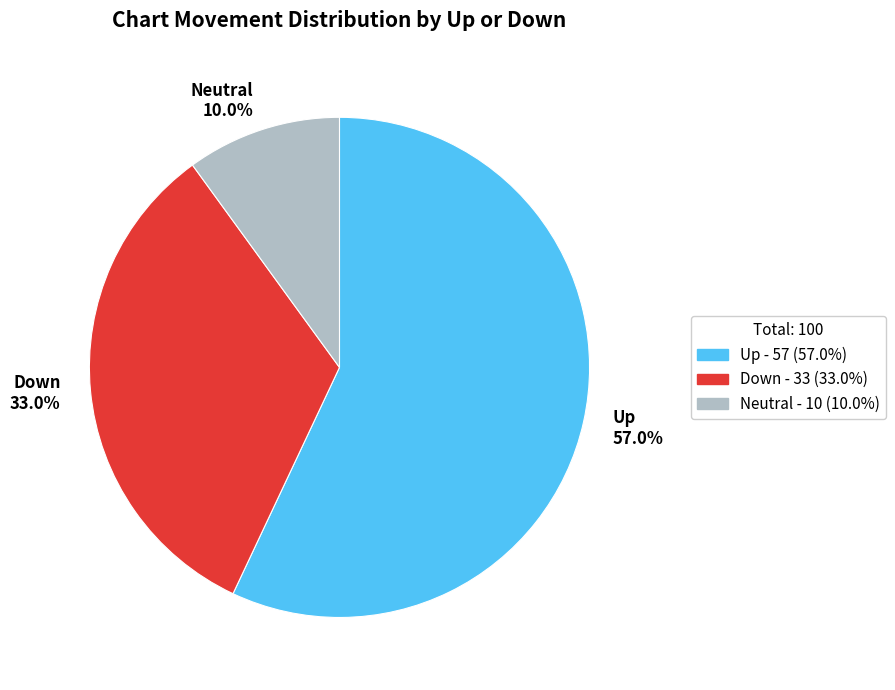

Approximately how many times larger is the value at Down 33.0% compared to Up 57.0%?

0.6